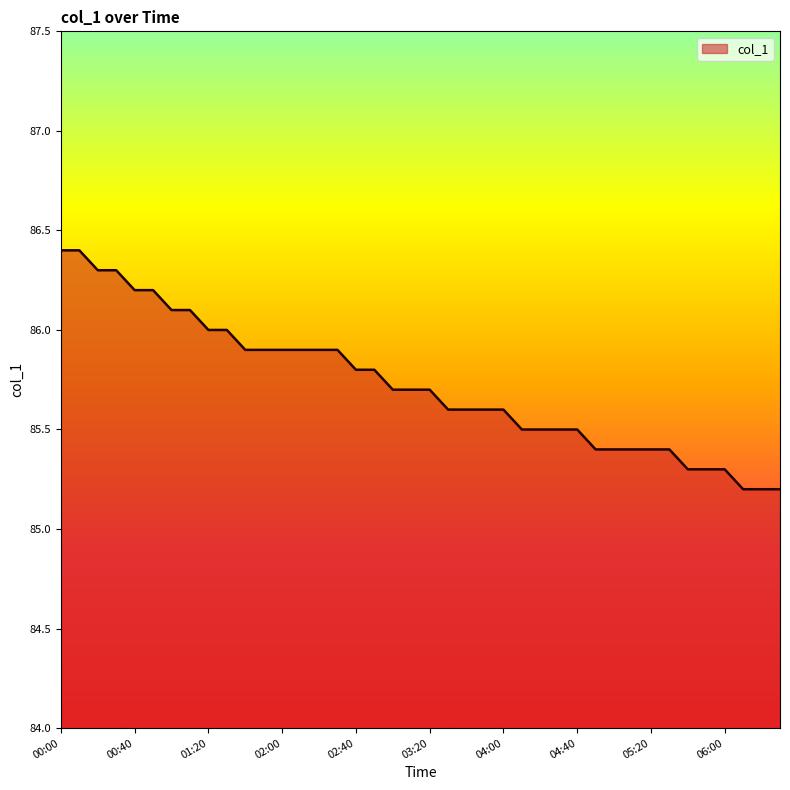

What is the minimum value shown in the chart?

85.2